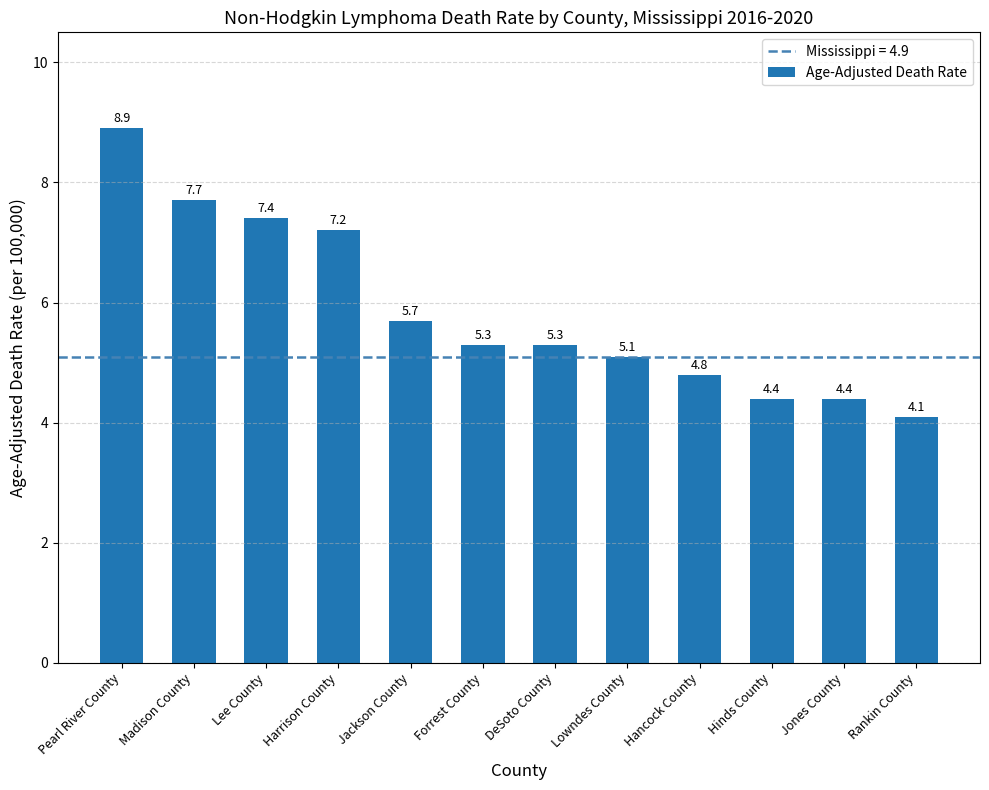

Is it true that the value at Hancock County is 4.8?

True